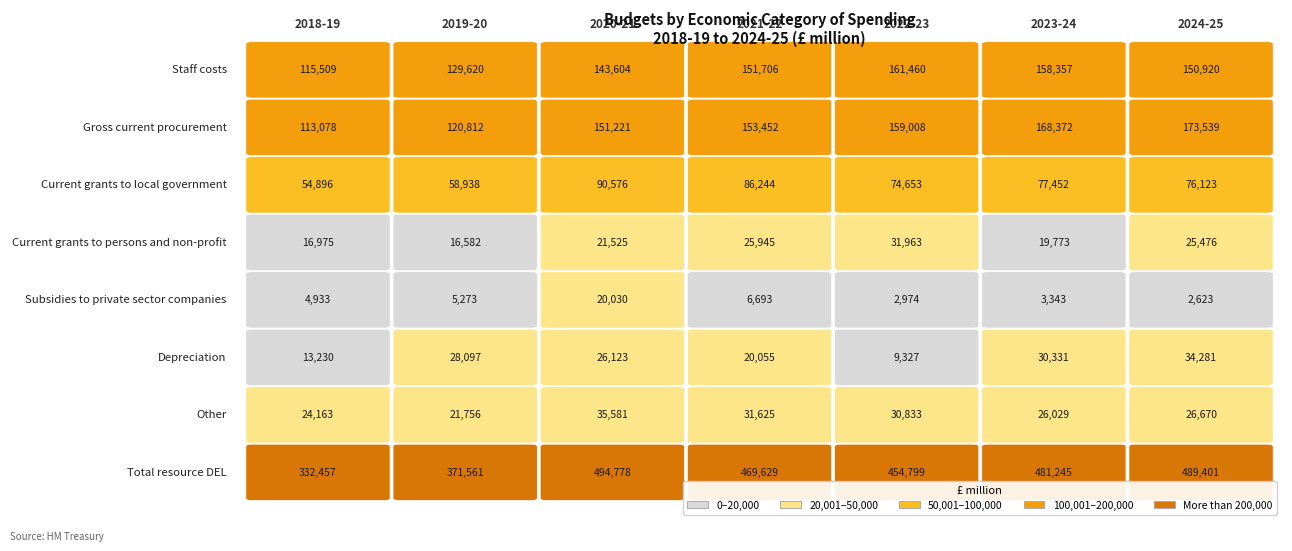

Which series has the largest total across all categories?

Total resource DEL